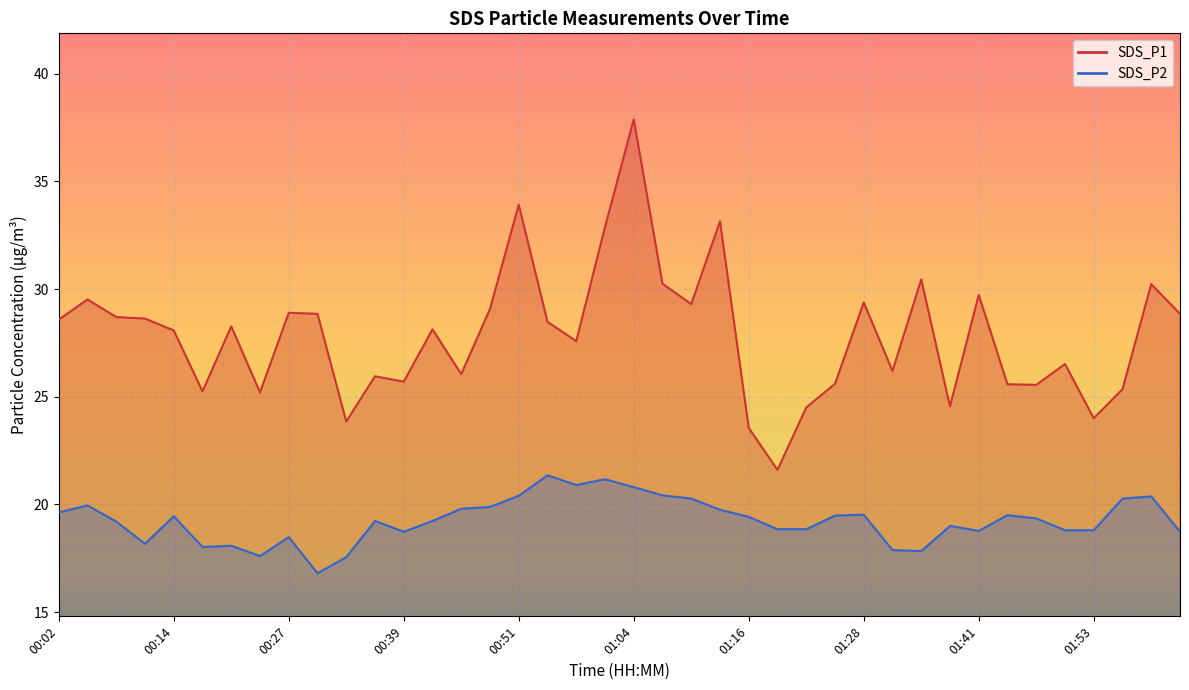

How many interior local valleys does the SDS_P2 series have?

8